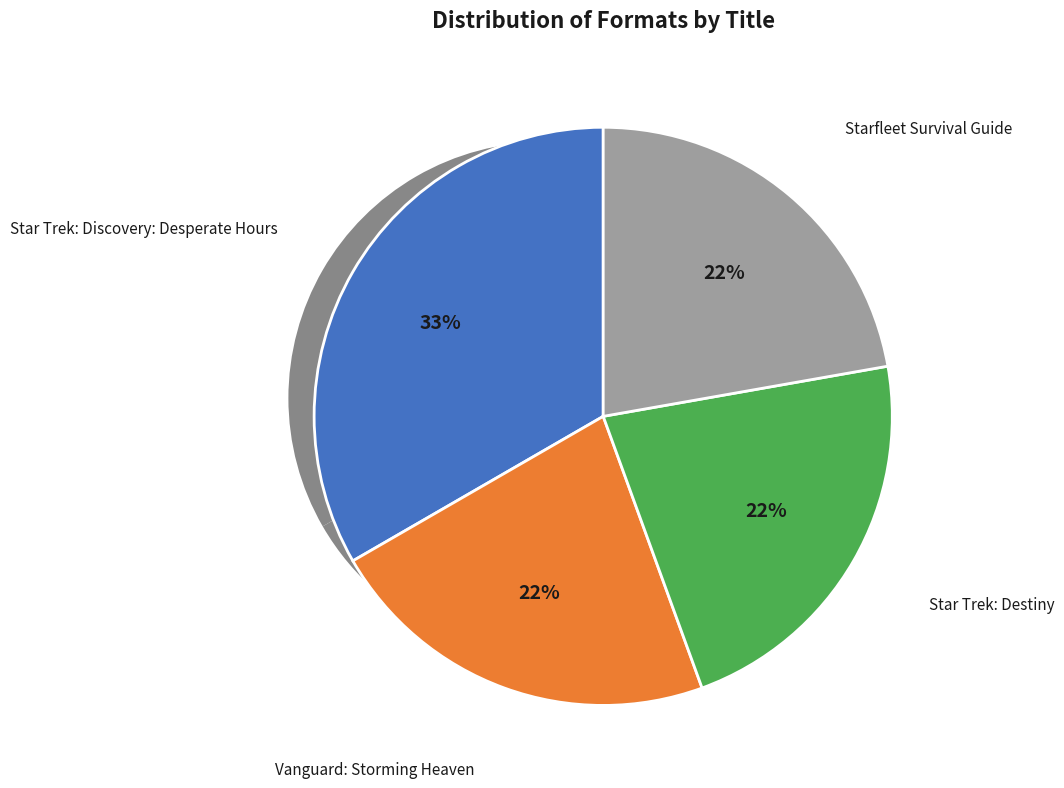

Count the number of slices in the pie.

4